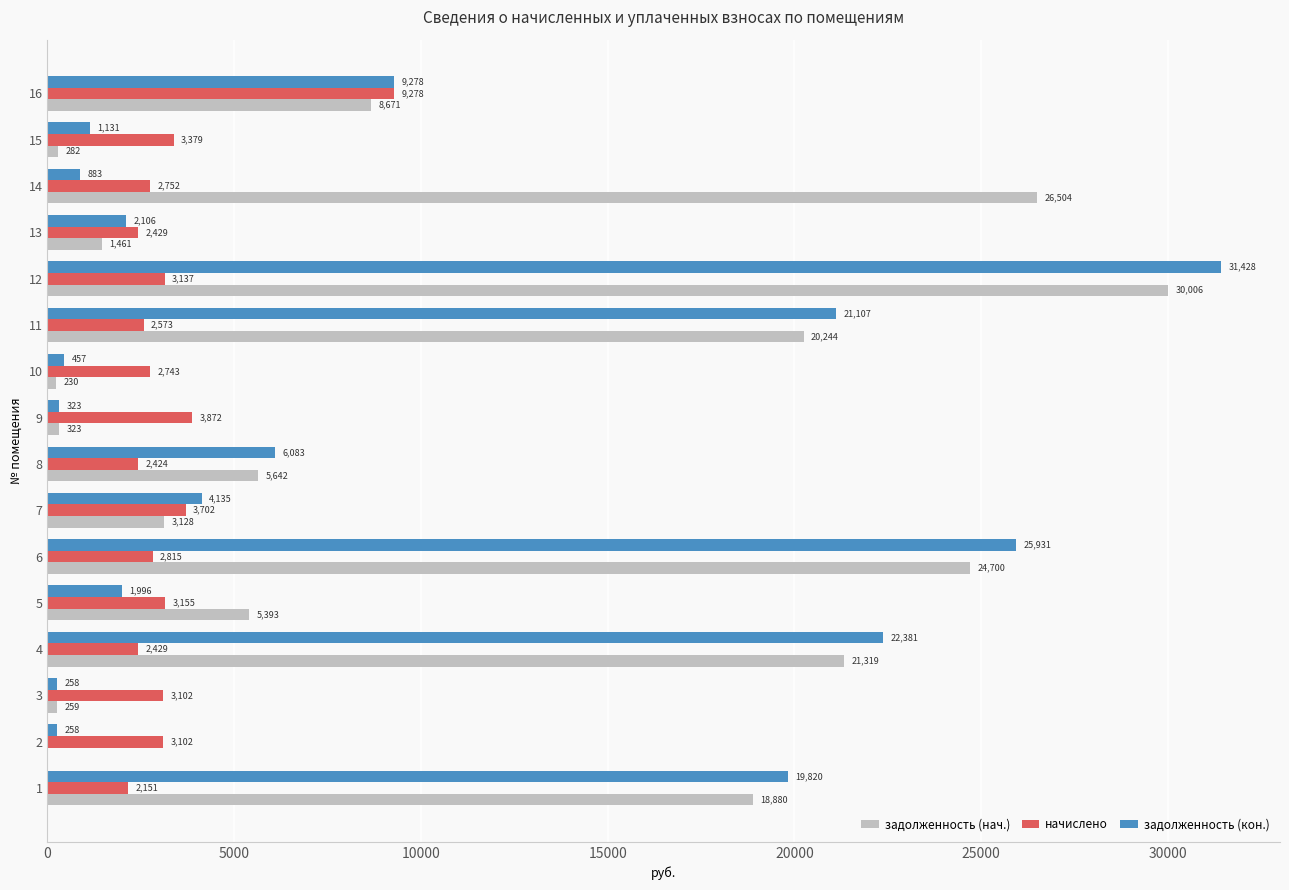

Read the задолженность (кон.) value at 5.

1995.9